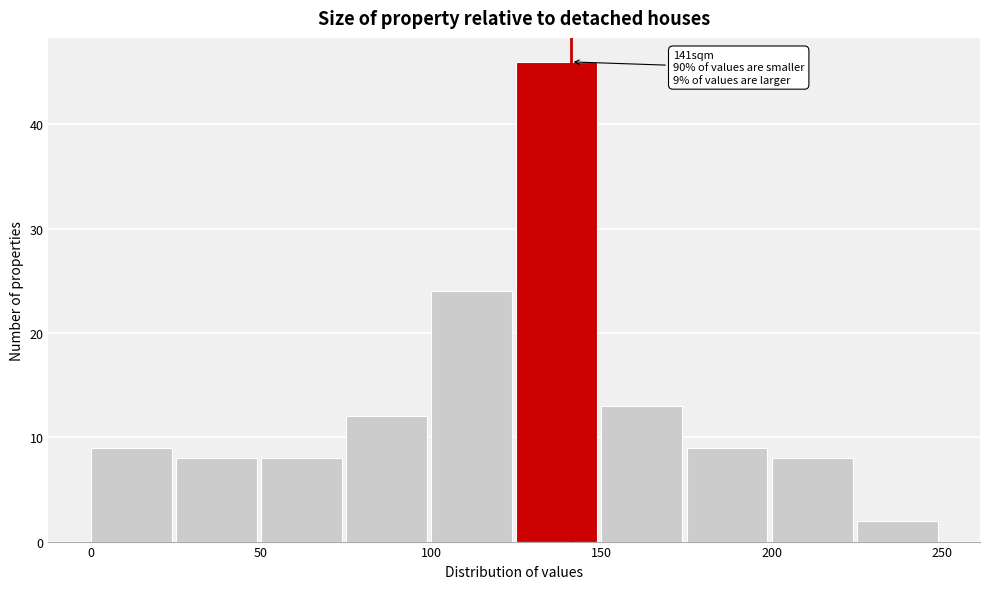

Which range on the x-axis has the tallest bar?

125 to 150